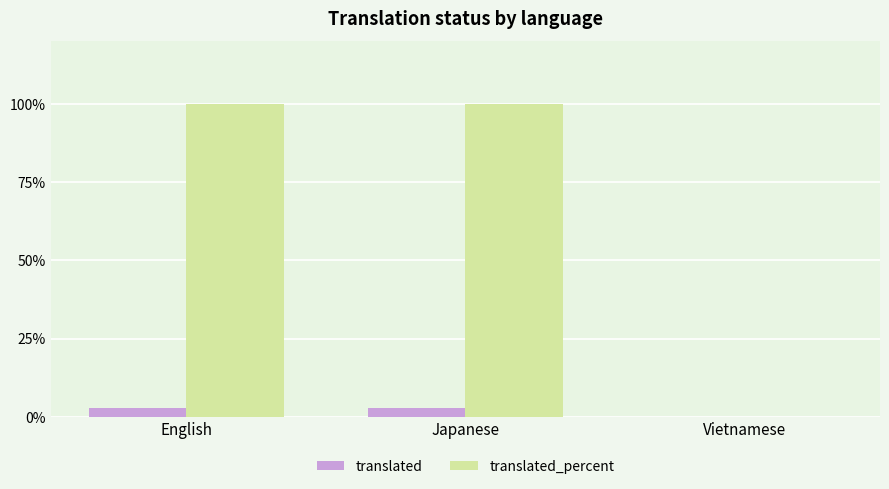

Are the bars grouped side by side (vs. stacked)?

Yes